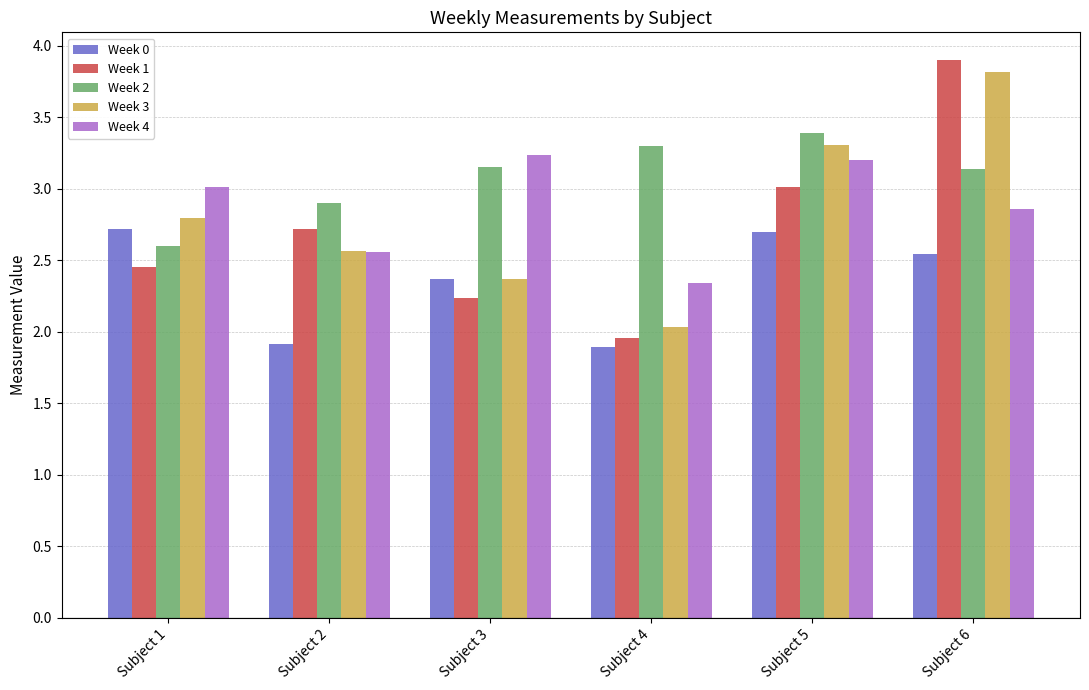

What is the difference between the maximum and second lowest values in the Week 4 series?

0.7